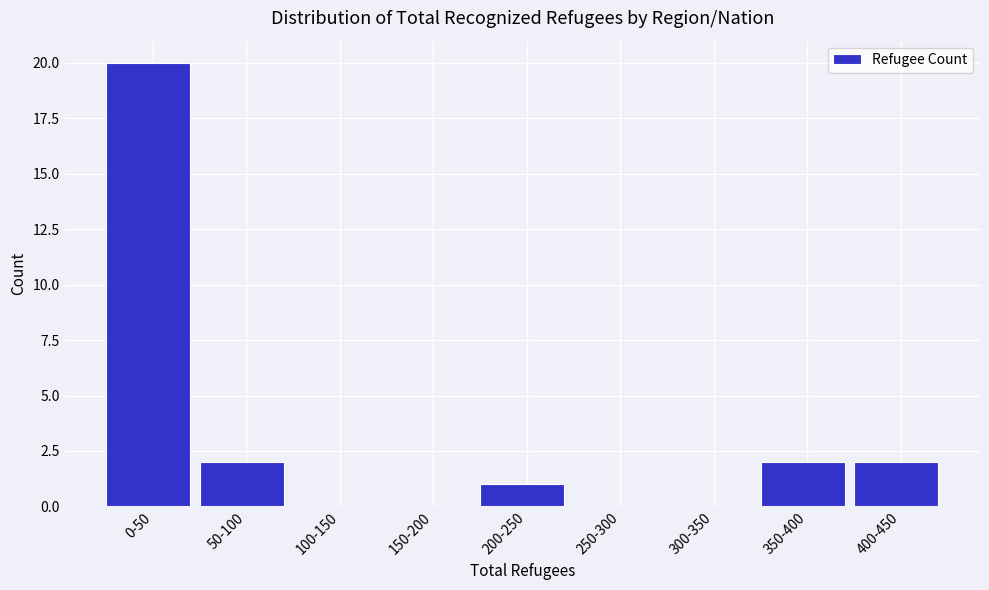

Reading left to right, list all the values displayed in this chart.

0-50=20	50-100=2	100-150=0	150-200=0	200-250=1	250-300=0	300-350=0	350-400=2	400-450=2